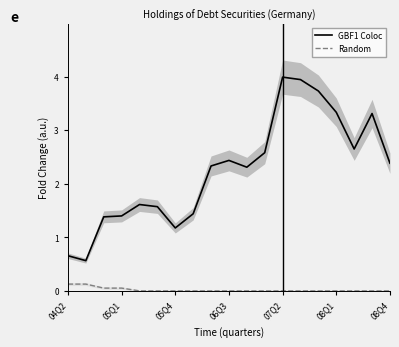

True or false: Random and GBF1 Coloc cross at least once.

False